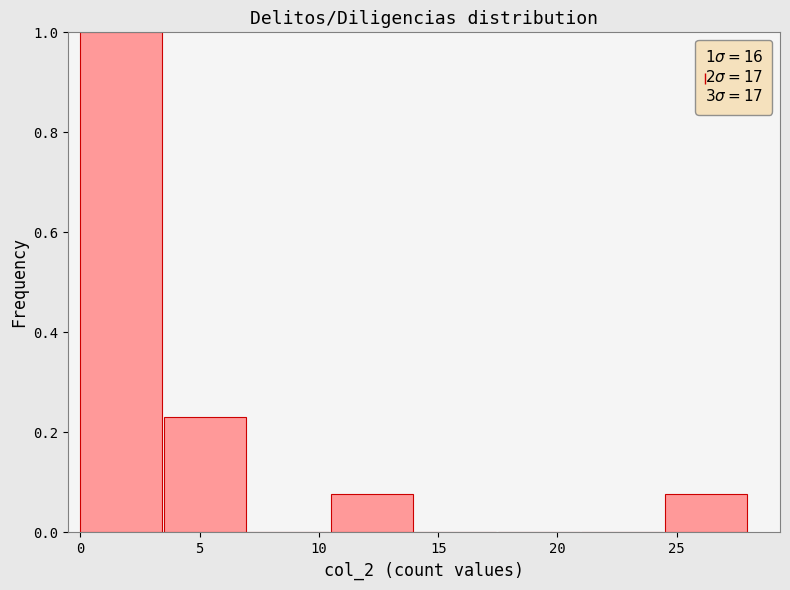

Which range on the x-axis has the tallest bar?

0.0 to 3.5